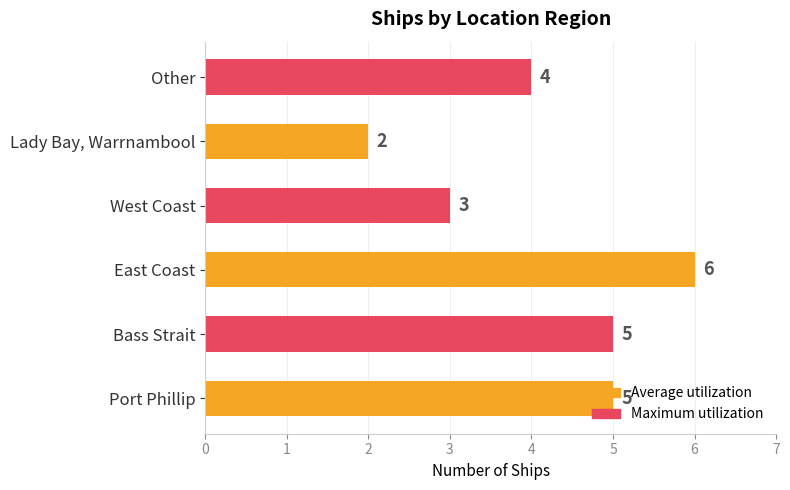

The chart shows a value of 1 at Lady Bay, Warrnambool. True or false?

False